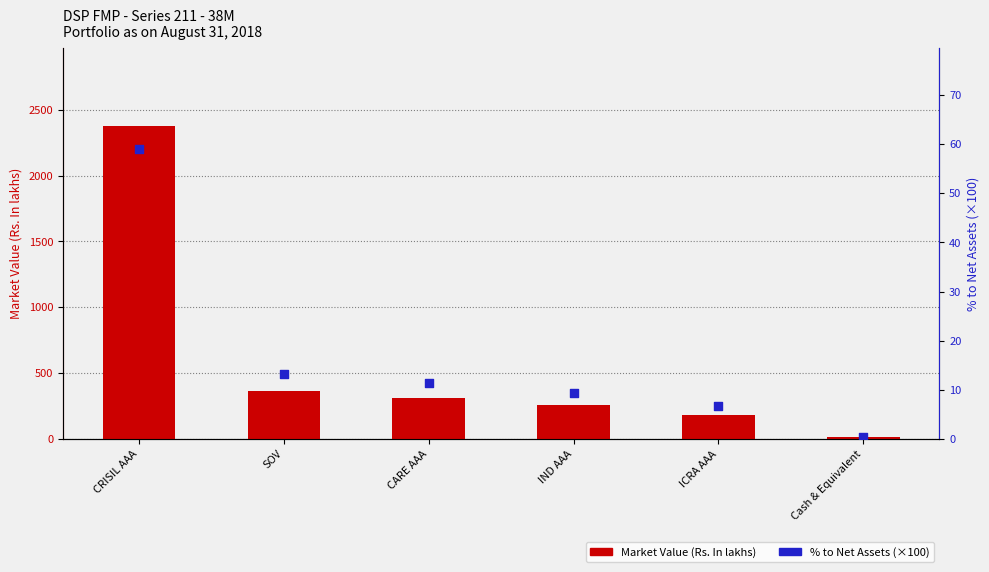

Is the value of Market Value (Rs. In lakhs) at Cash & Equivalent greater than the value of % to Net Assets (×100) at SOV?

Yes